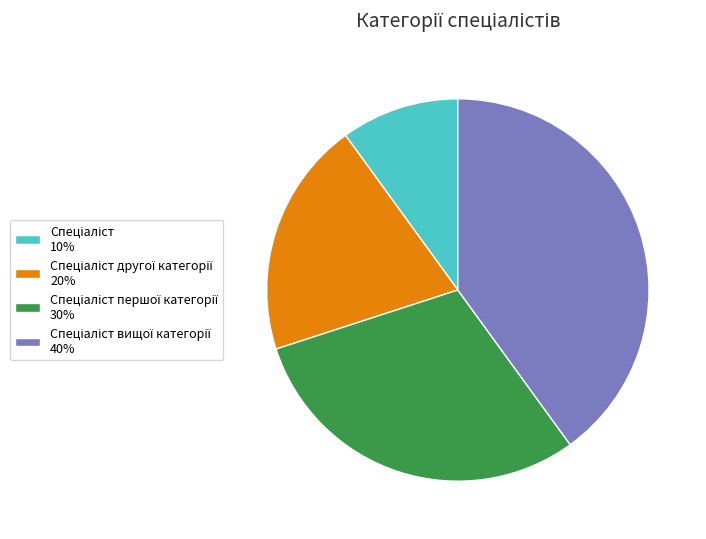

Does any single category account for the majority?

No